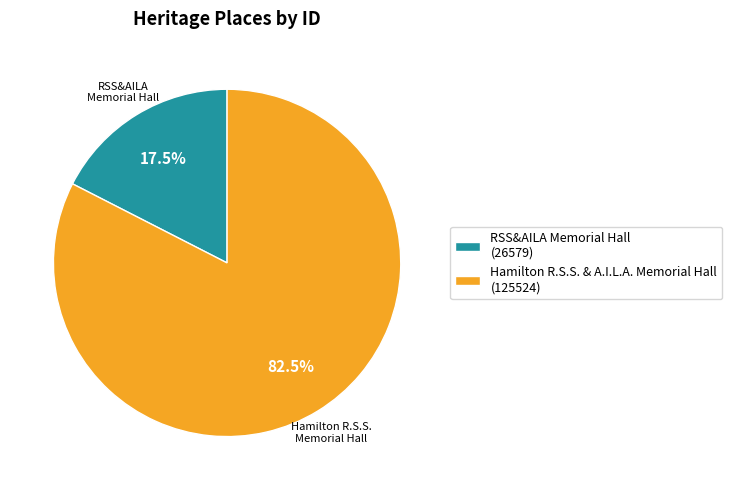

To the nearest percent, what is the average slice percentage?

50%